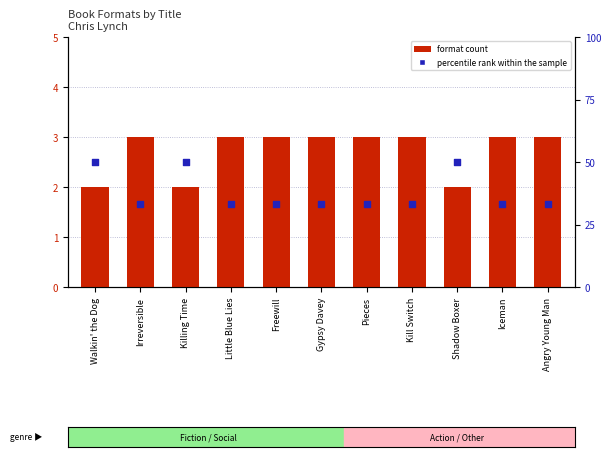

Which series reaches the maximum Y coordinate?

percentile rank within the sample